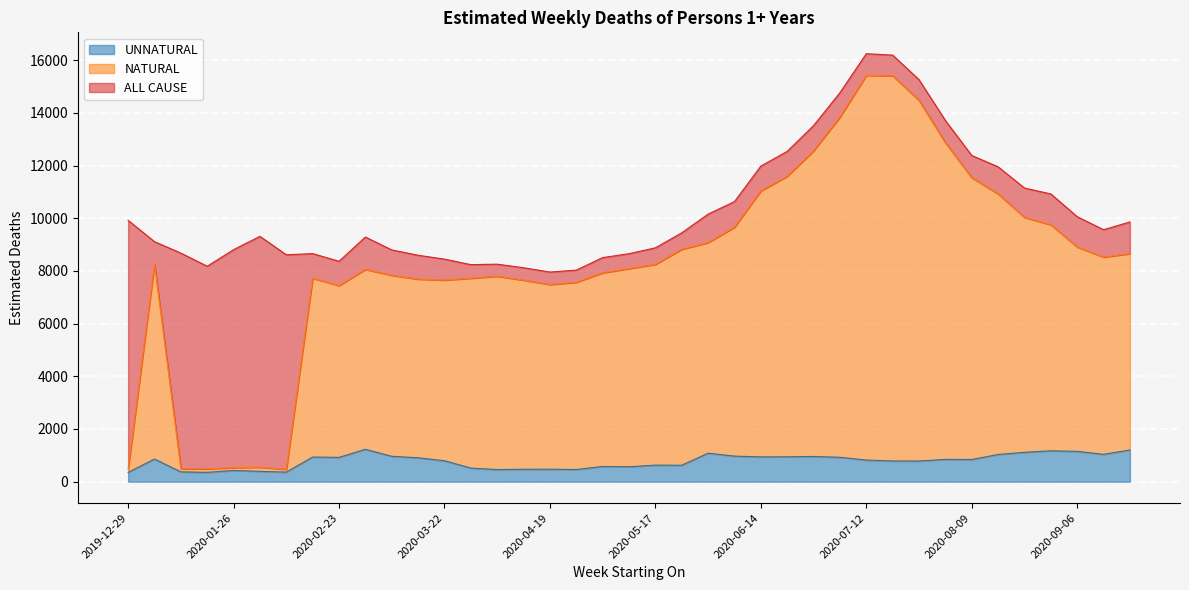

Which series has the largest range (max minus min)?

NATURAL